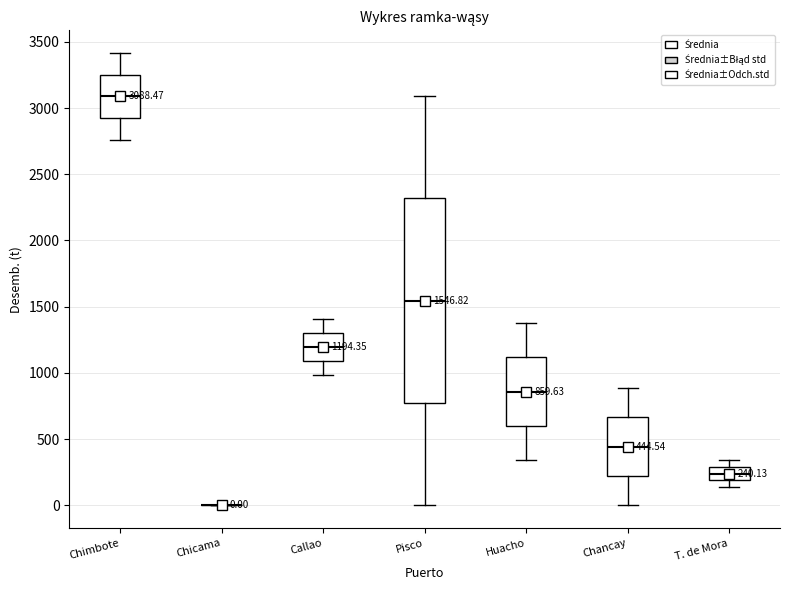

Which box is the tallest, from its lower edge to its upper edge?

Pisco